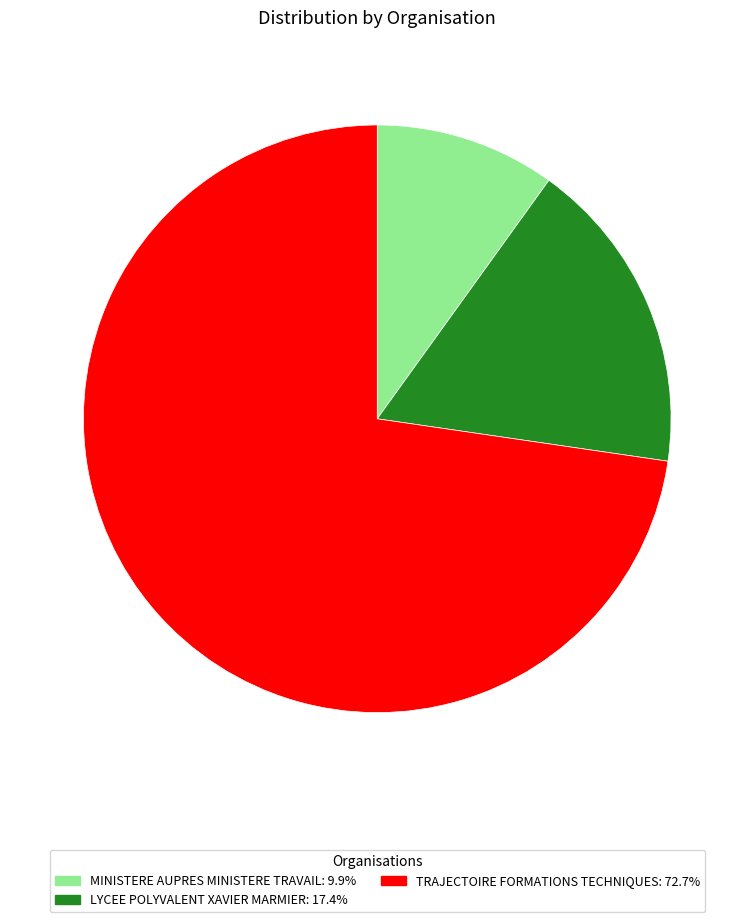

Does any single category account for the majority?

Yes